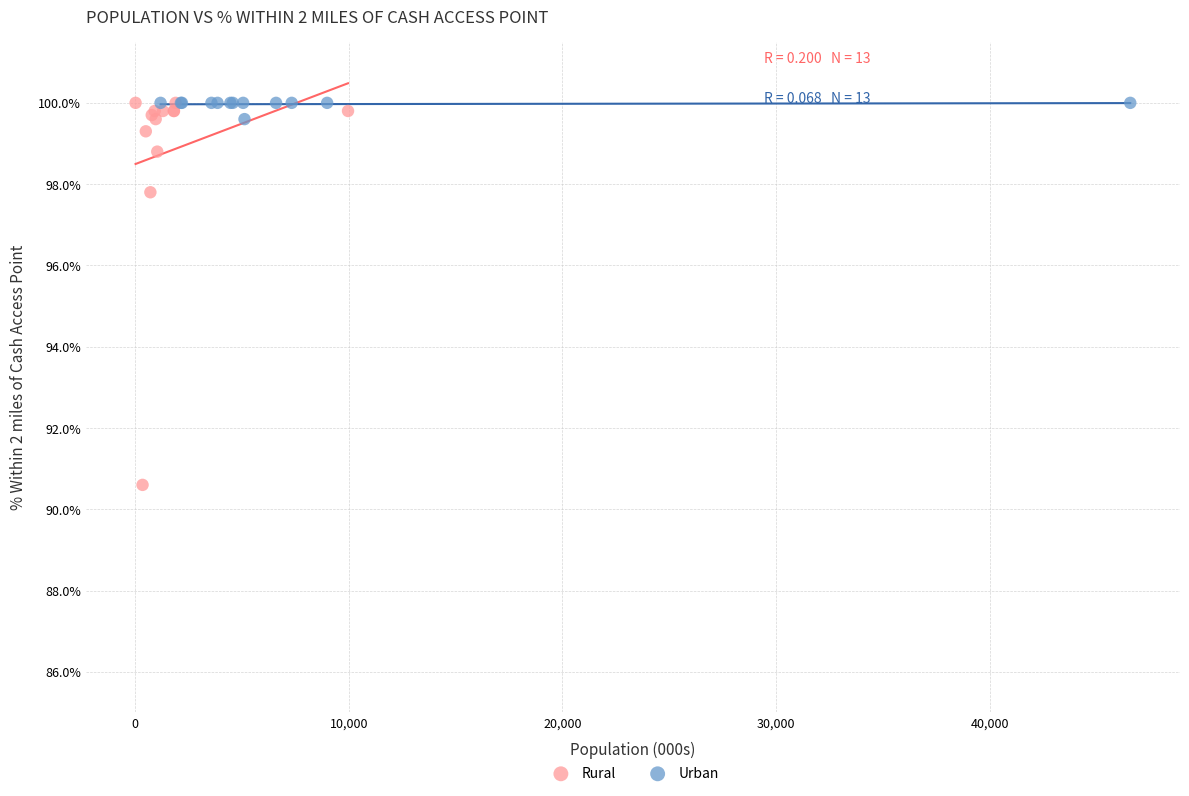

Which series has the largest Y range (max minus min)?

Rural